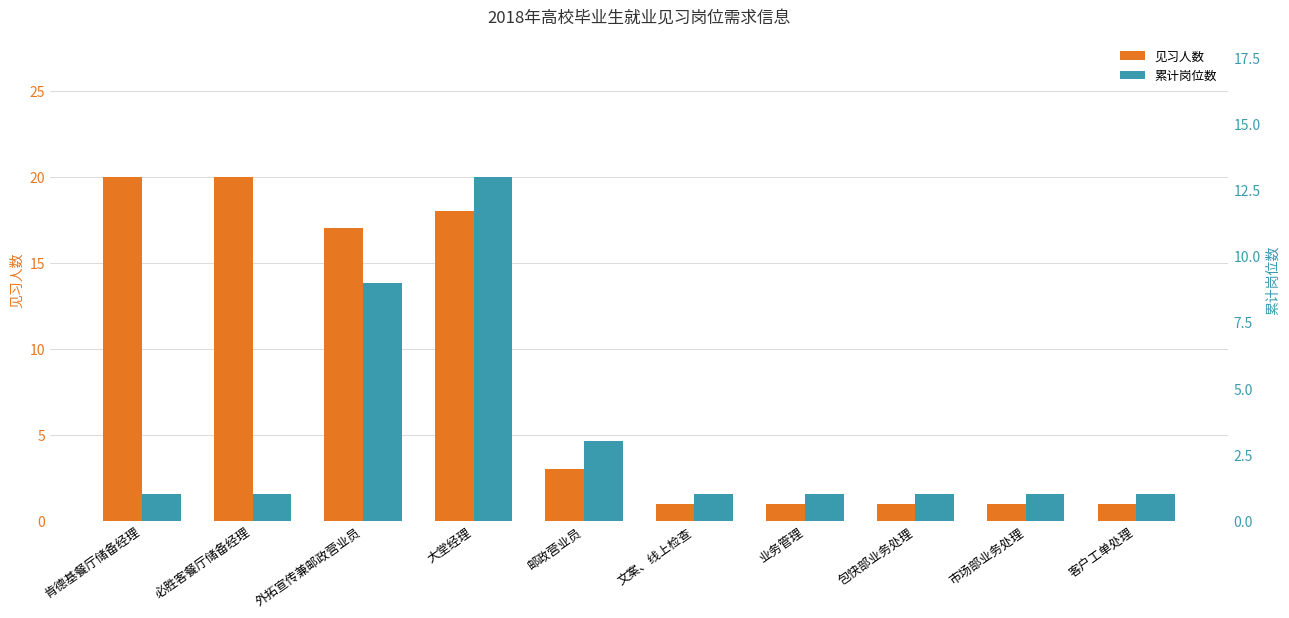

What is the approximate value of 累计岗位数 at 业务管理?

1